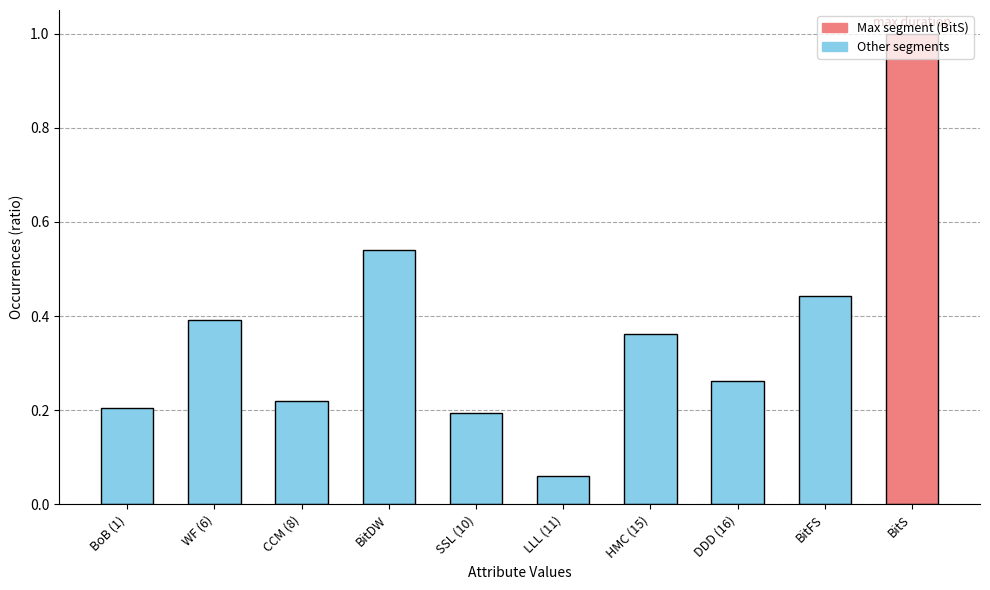

What is the sum of the values at BitFS and CCM (8)?

0.7